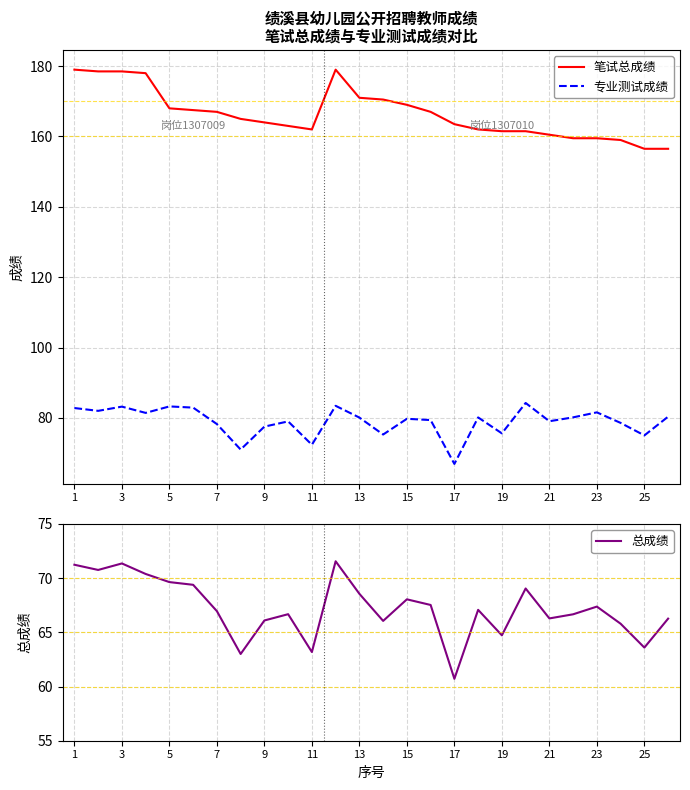

At which label does 专业测试成绩 reach its minimum?

17